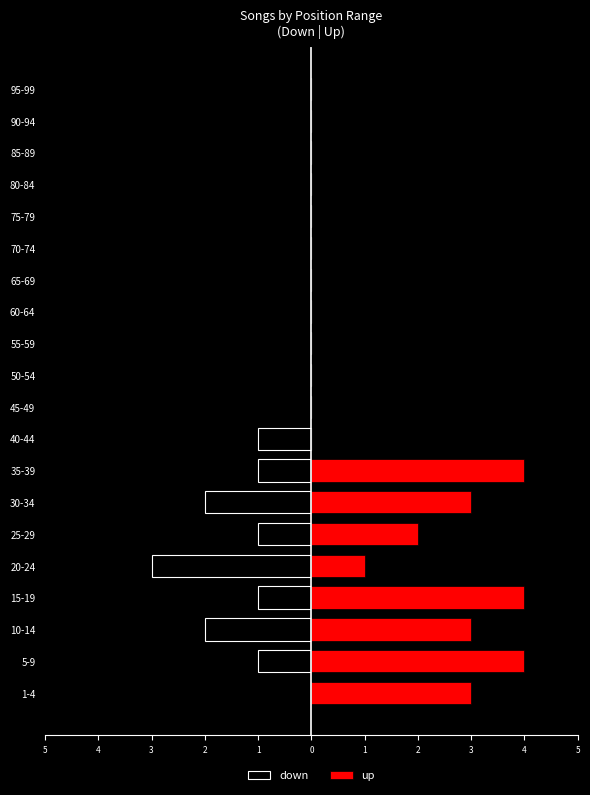

How many bars are there in each group?

2